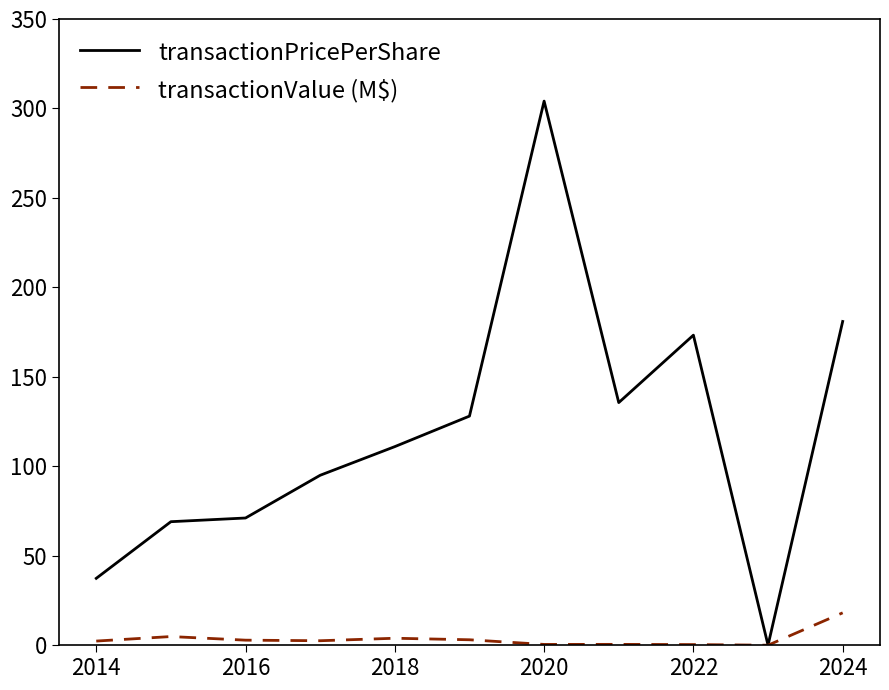

What is the highest value of the transactionPricePerShare series?

304.1